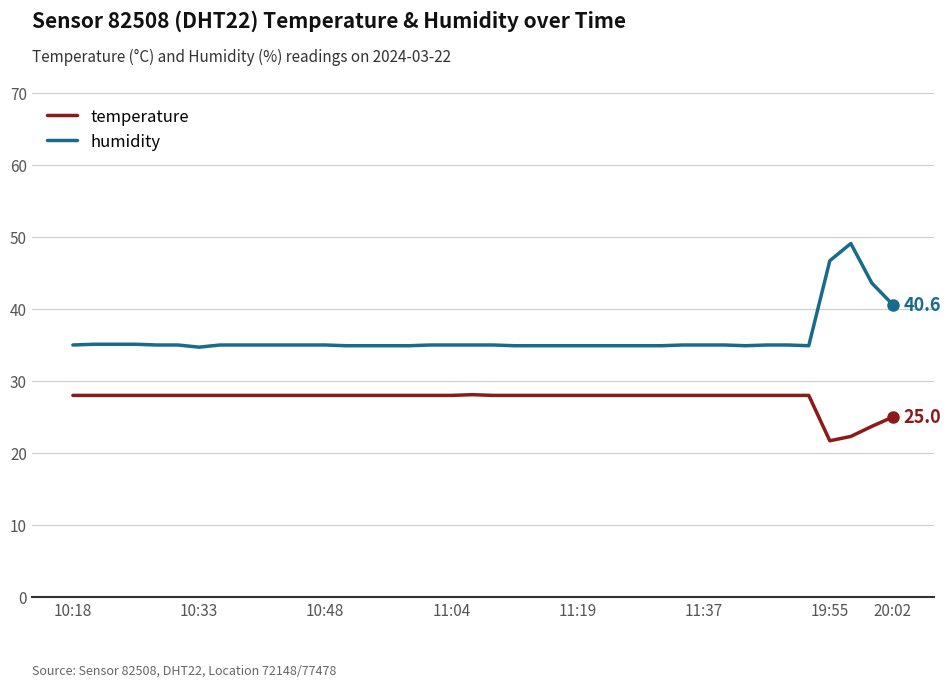

What is the maximum value for humidity?

49.1